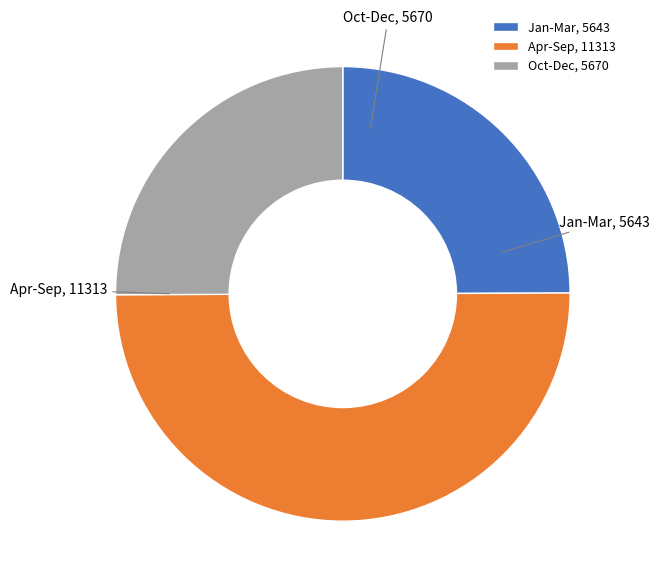

How many slices are in this pie chart?

3